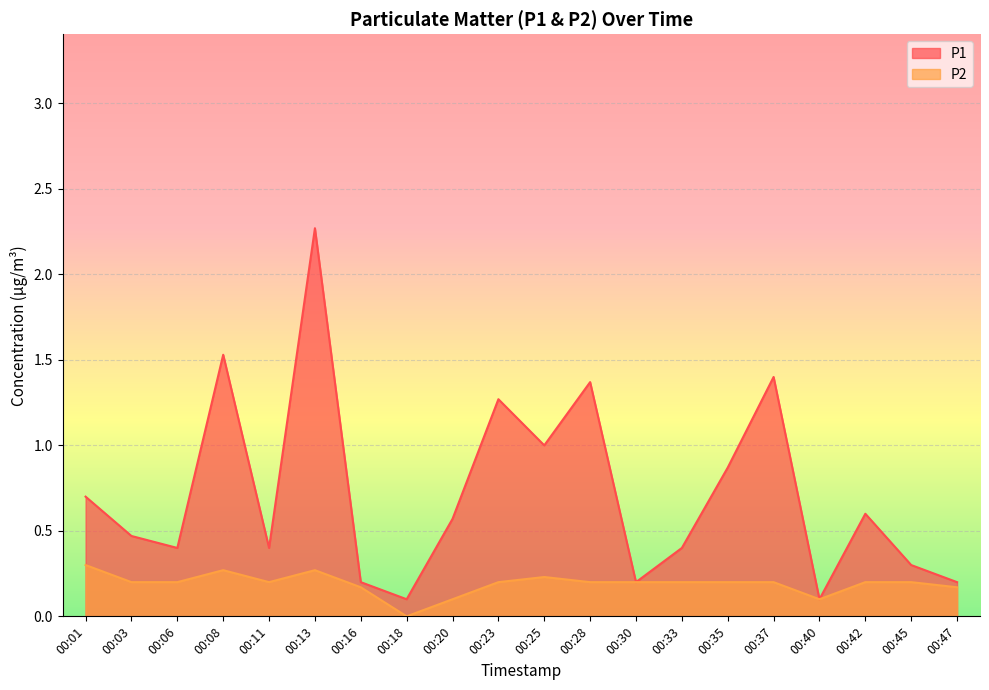

Between 00:11 and 00:40, which is larger?

00:11